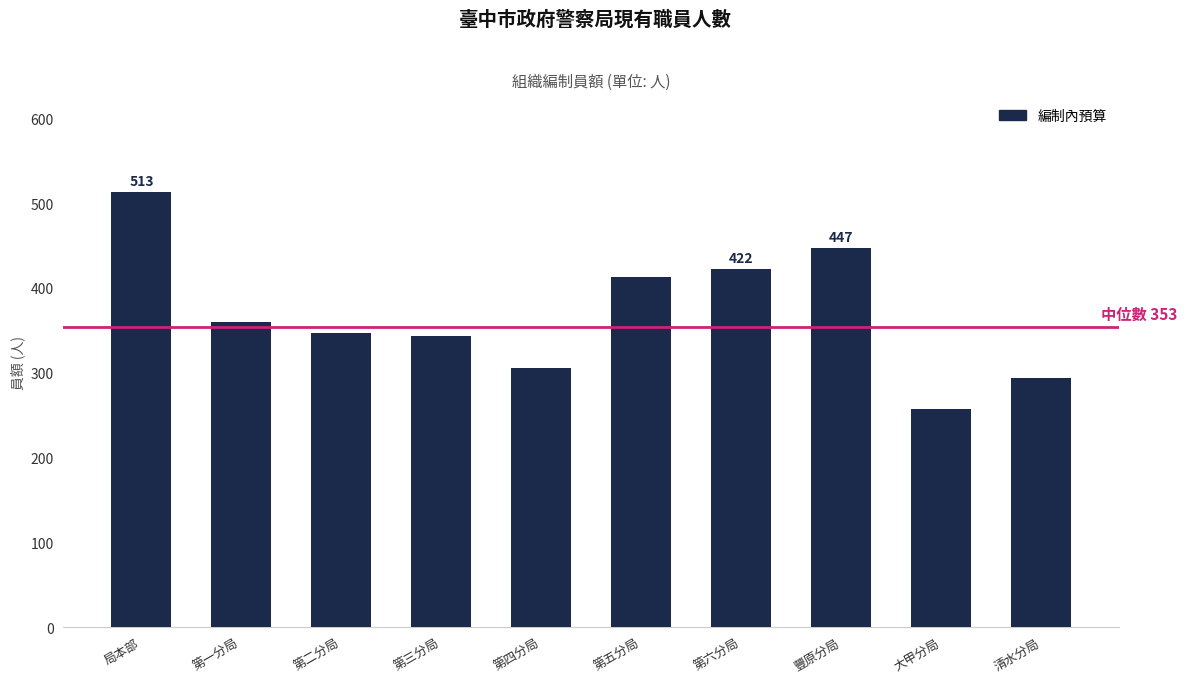

How many bars are there in total?

10